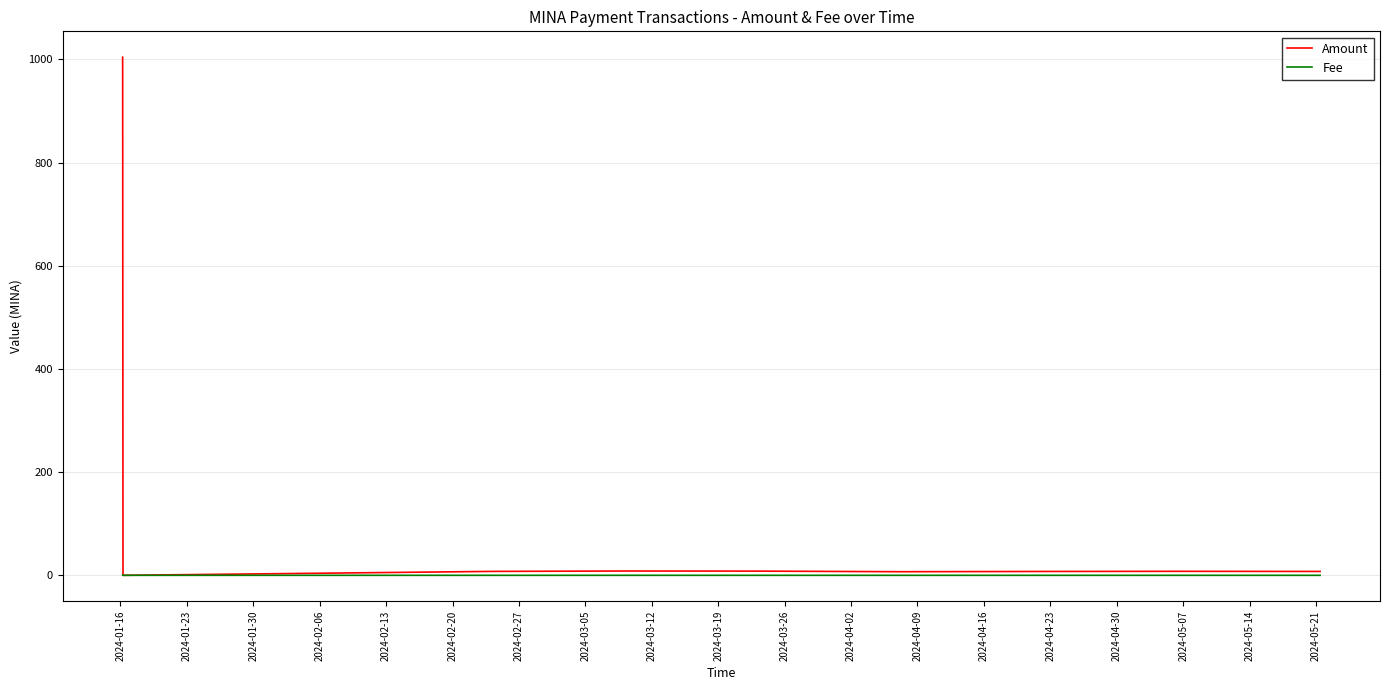

List the series in order of their peak value, highest first.

Amount, Fee